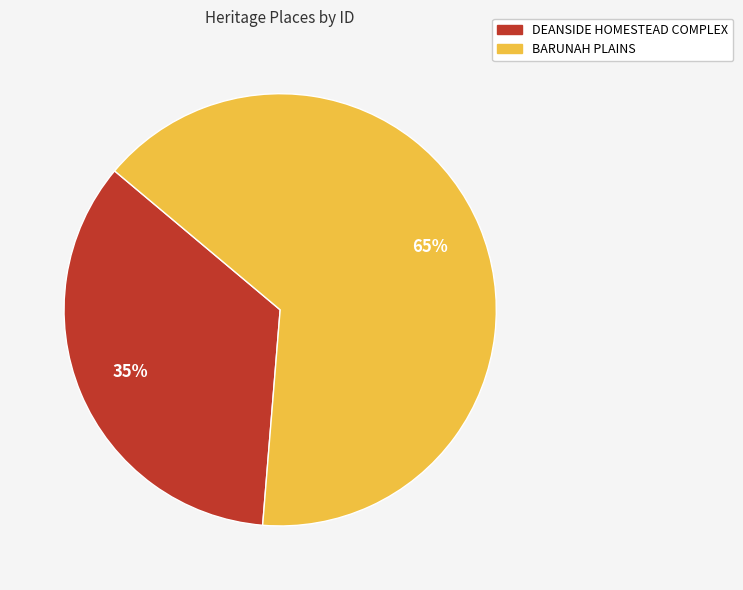

To the nearest percent, what percentage of the pie is DEANSIDE HOMESTEAD COMPLEX?

35%